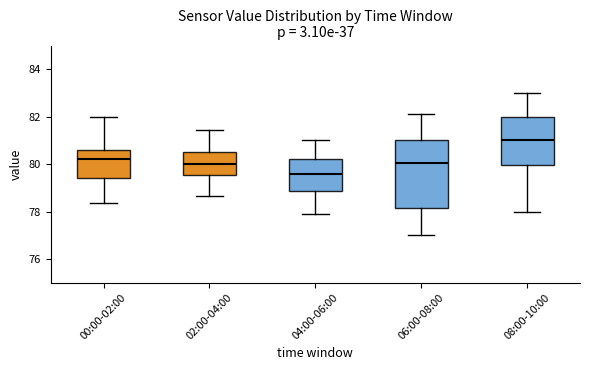

Where does the median line of the box for 02:00-04:00 sit on the y-axis? The values are not printed on the chart, so give them approximately, as read against the axis.

80.0